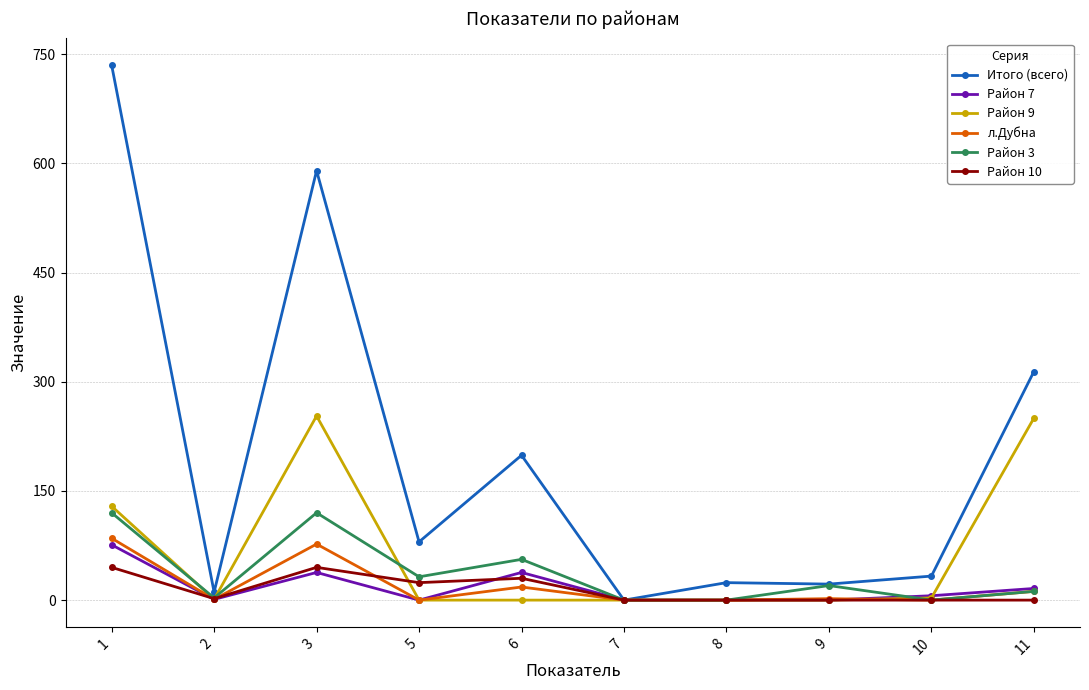

How many values in the Район 7 series are below 6?

5